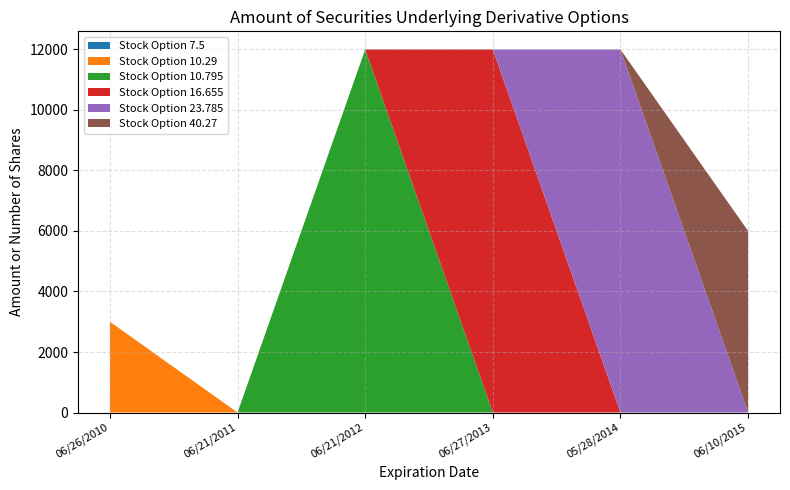

Reading right to left, transcribe all the data shown in this chart.

Stock Option 7.5: 0	0	0	0	0	0
Stock Option 10.29: 0	0	0	0	0	3000
Stock Option 10.795: 0	0	0	12000	0	0
Stock Option 16.655: 0	0	12000	0	0	0
Stock Option 23.785: 0	12000	0	0	0	0
Stock Option 40.27: 6000	0	0	0	0	0